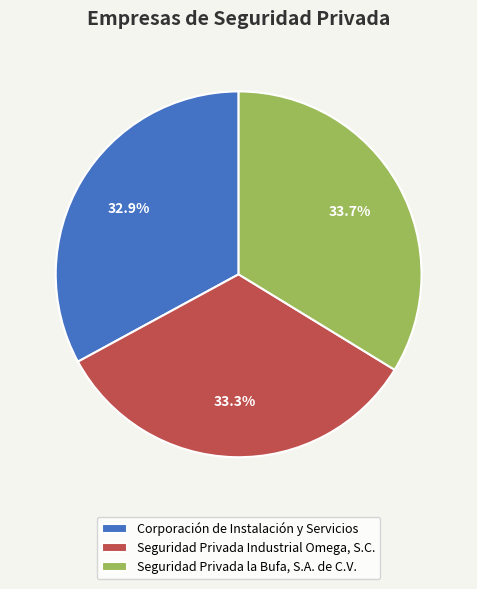

Does any single category account for the majority?

No